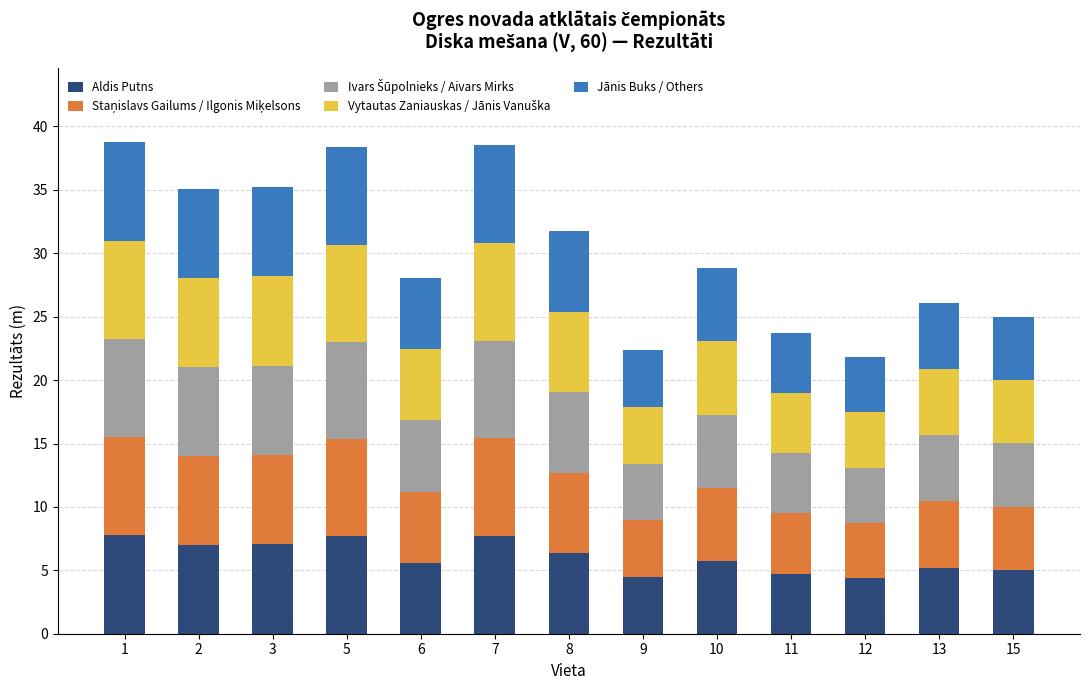

What is the difference between the second highest and minimum values in the Aldis Putns series?

3.3